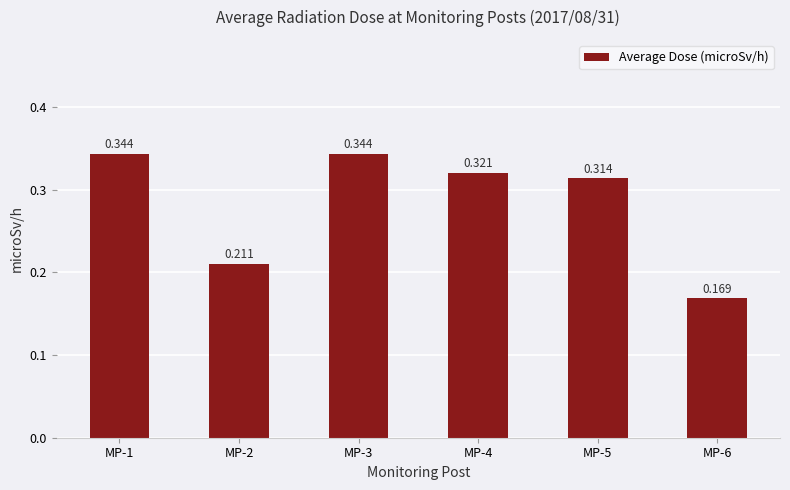

Between MP-2 and MP-5, which is larger?

MP-5